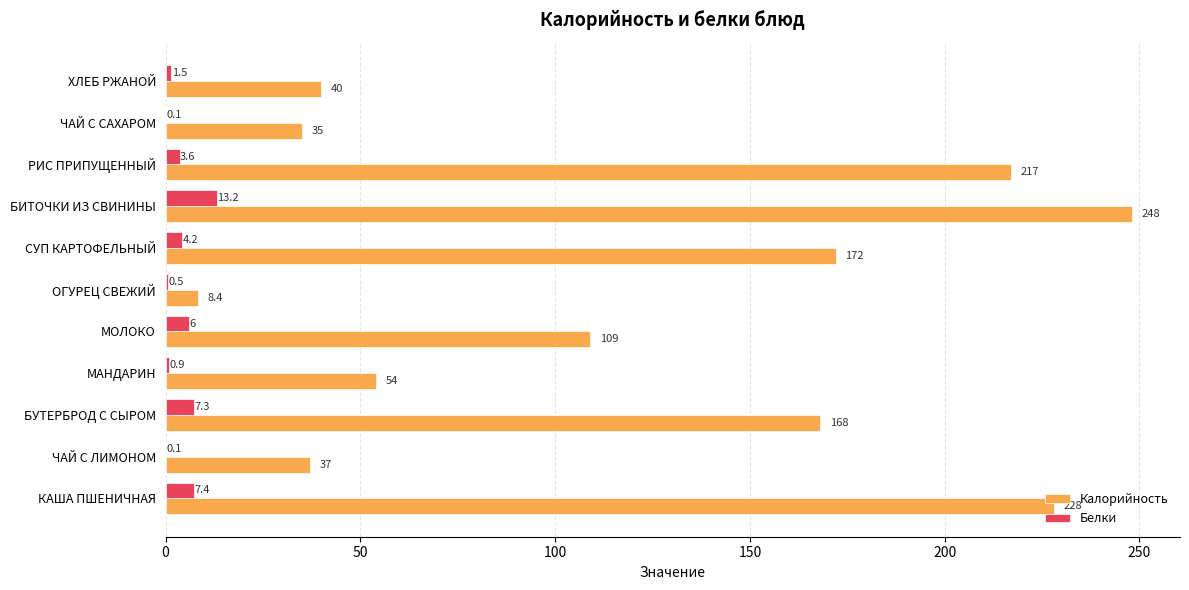

Is the value of Белки at КАША ПШЕНИЧНАЯ greater than the value of Калорийность at ХЛЕБ РЖАНОЙ?

No